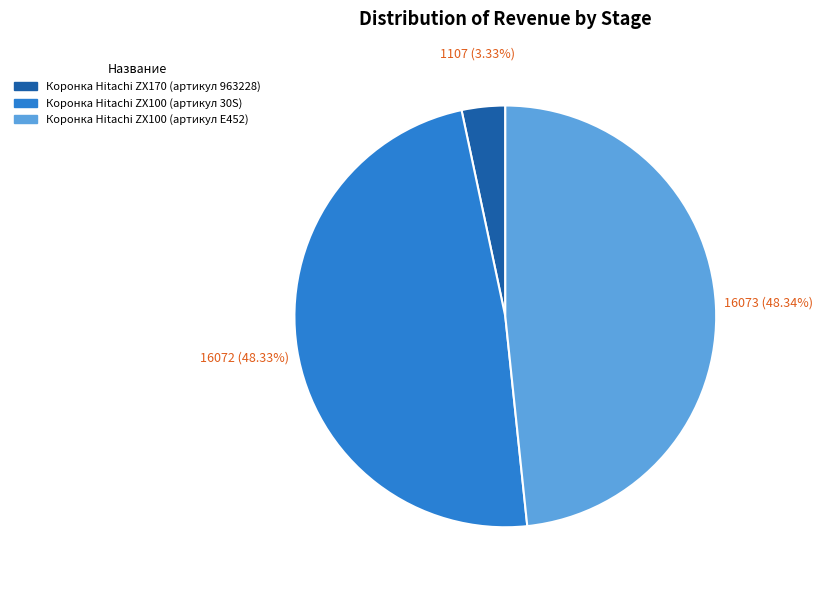

What percentage is the Коронка Hitachi ZX100 (артикул 30S) slice, to the nearest percent?

48%